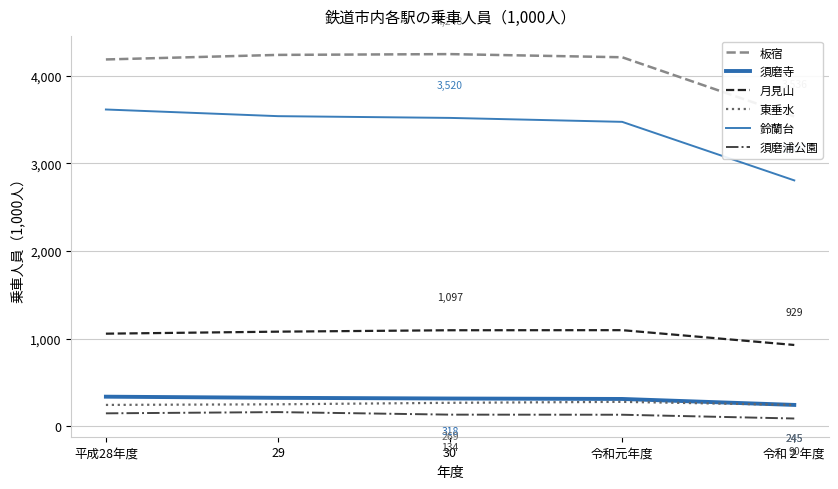

What is the total value across all series at 令和２年度?

7852